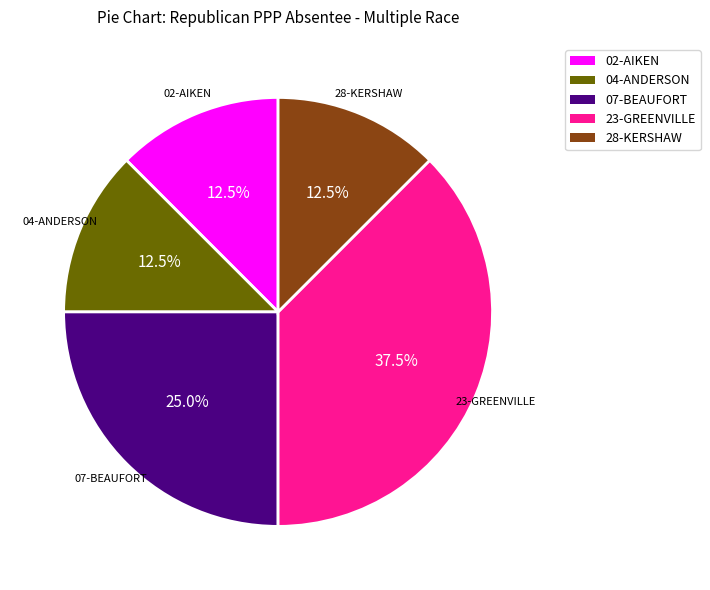

Does any single category account for the majority?

No